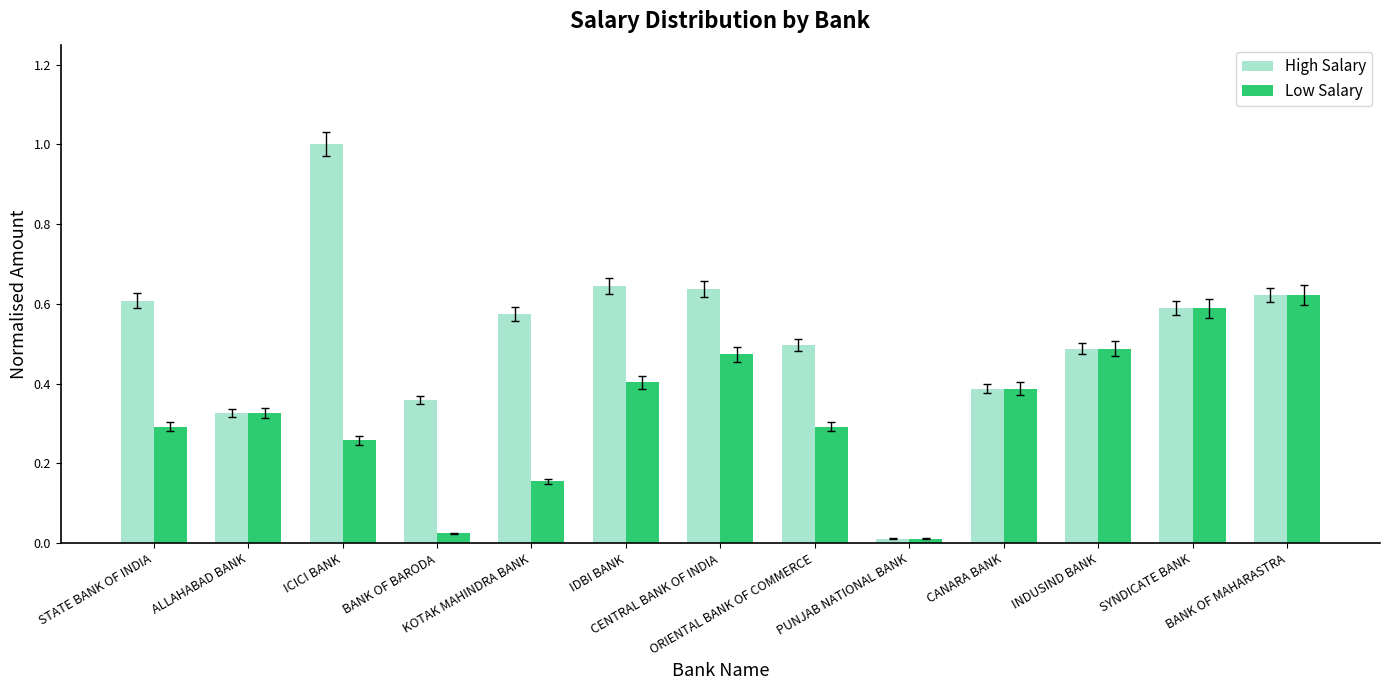

Which series has the widest spread of values?

High Salary